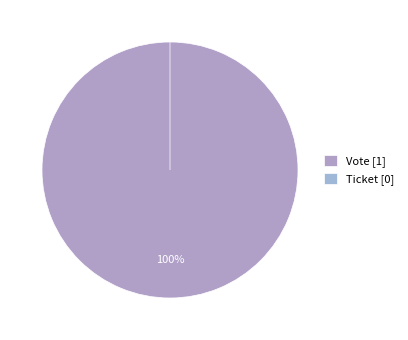

Is there a majority slice in this chart?

Yes